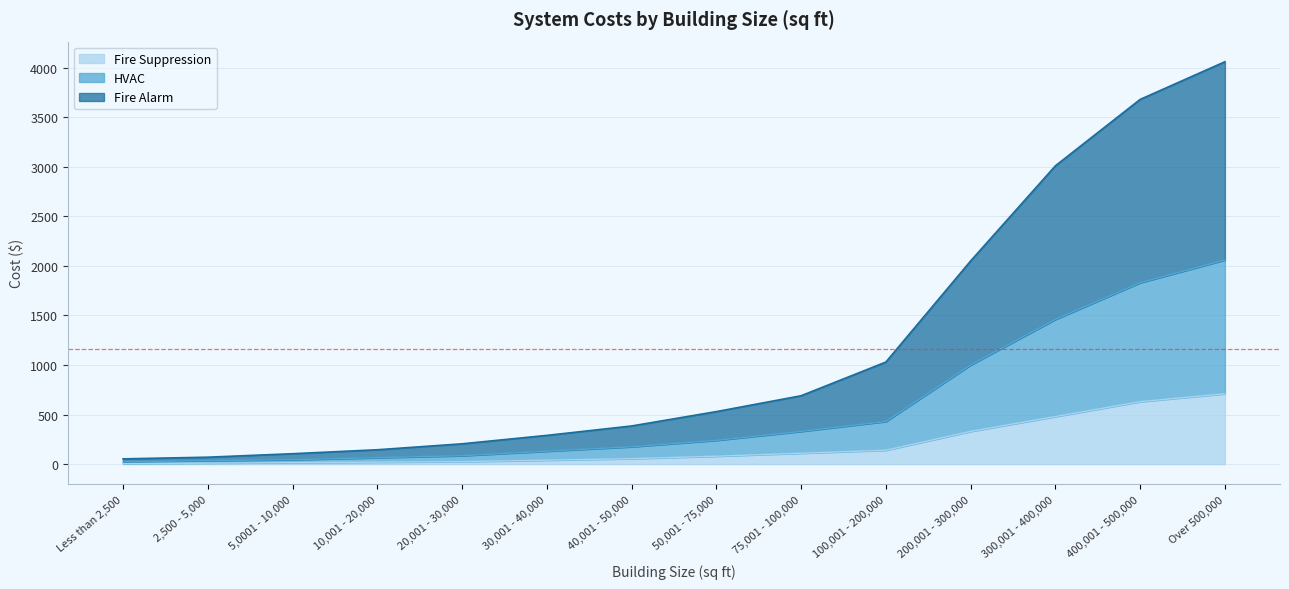

At which category is the sum across all series the highest?

Over 500,000